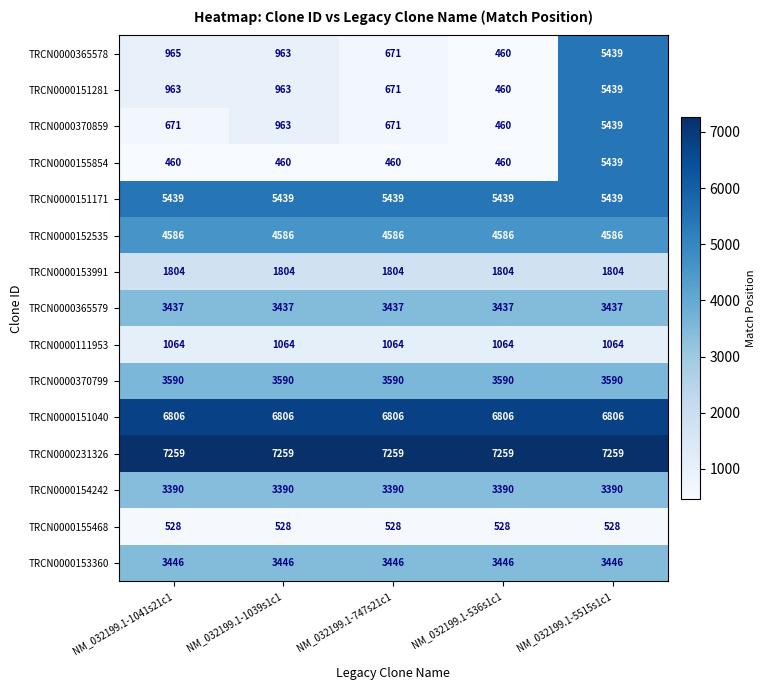

At how many categories does at least one series exceed 959?

5